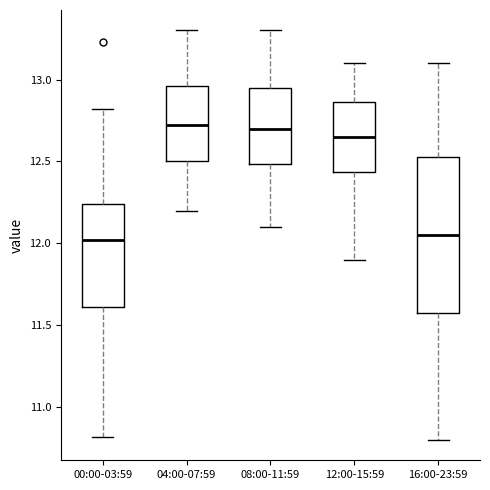

Where does the median line of the box for 16:00-23:59 sit on the y-axis? The values are not printed on the chart, so give them approximately, as read against the axis.

12.05